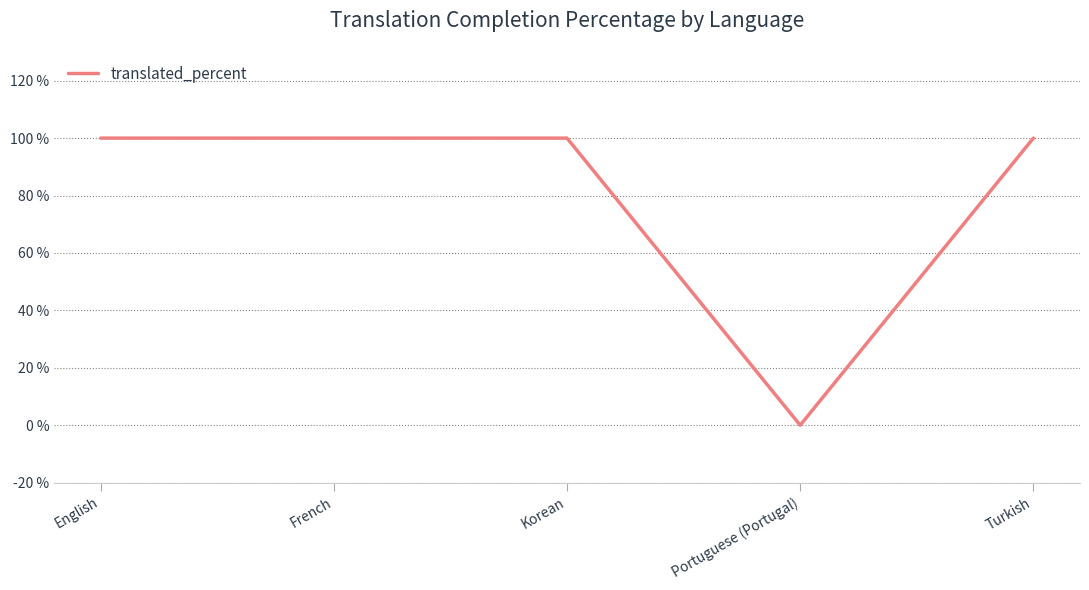

Which category has the lowest value across all series?

Portuguese (Portugal)